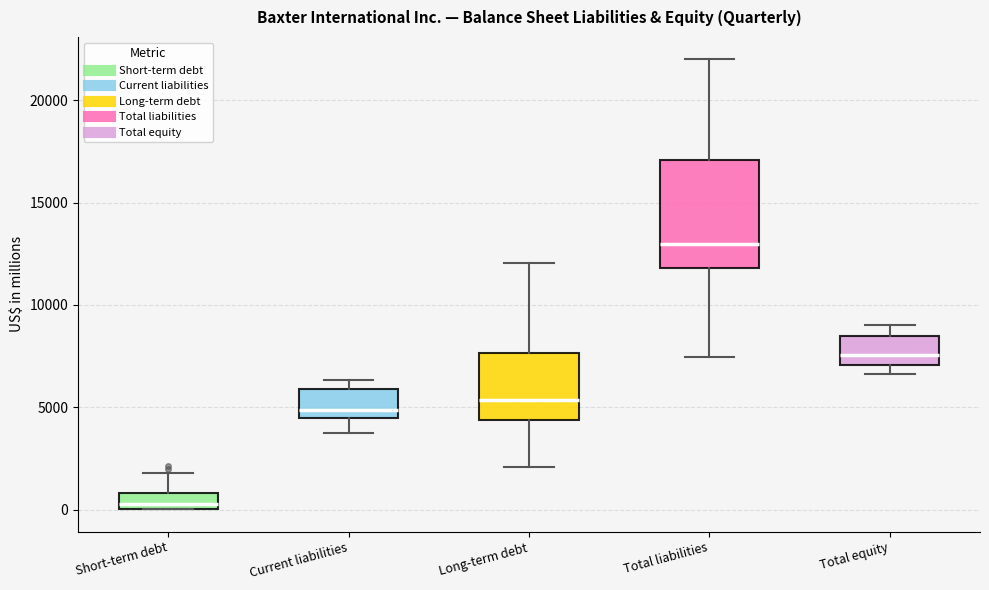

Which box is the tallest, from its lower edge to its upper edge?

Total liabilities